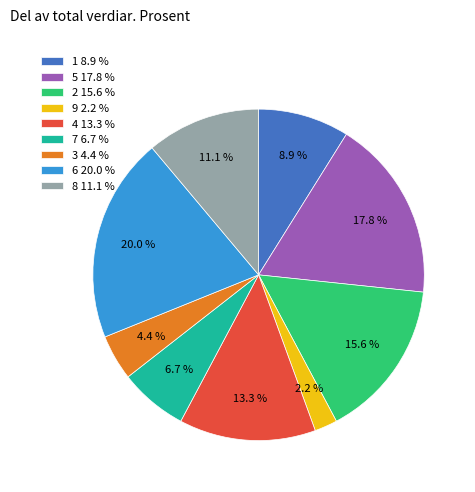

Does 4 account for over 50% of the chart?

No